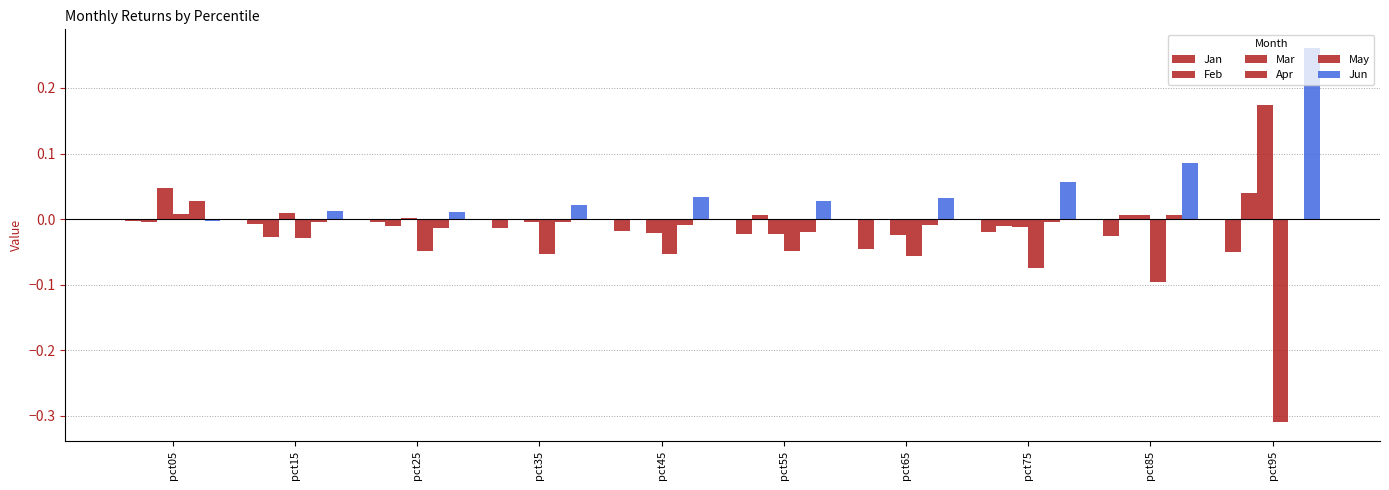

How many groups of bars are there?

10